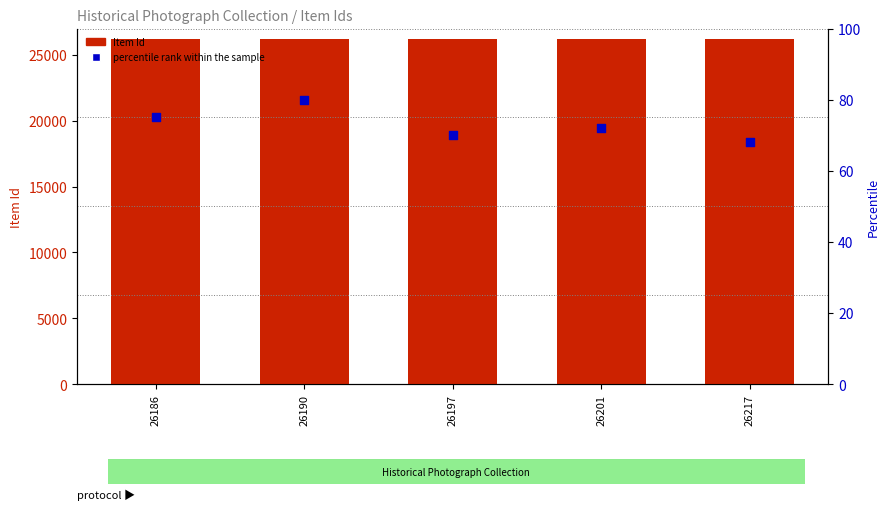

What is the total value across all series at 26217?

26285